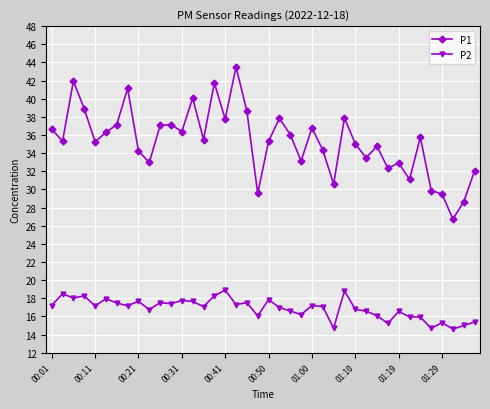

What is the value of the P1 point at the 25th from the left?

36.8